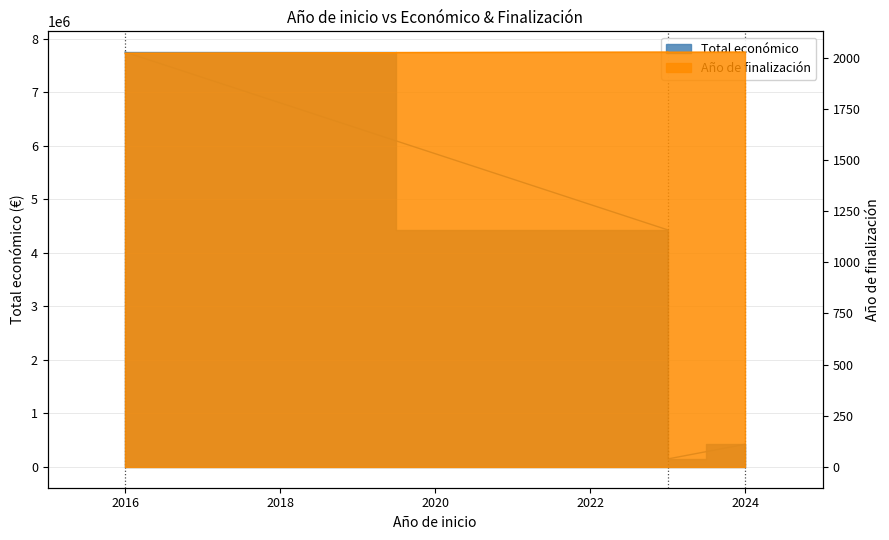

What is the sum of all Año de finalización values?

16202